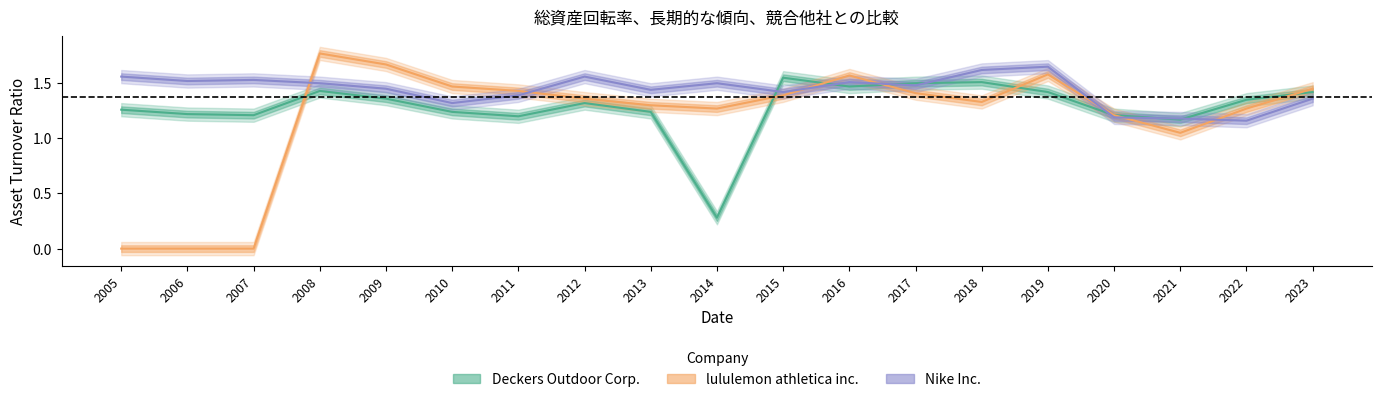

After their last crossing, which series has the higher values: Deckers Outdoor Corp. or Nike Inc.?

Deckers Outdoor Corp.